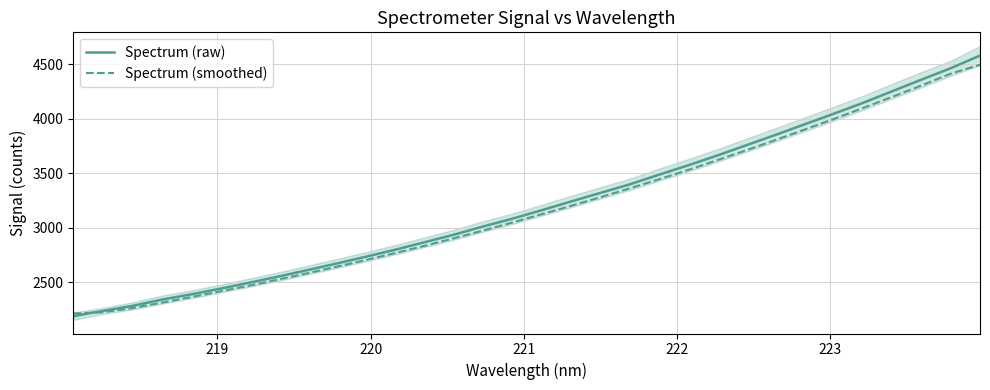

How many values in the Spectrum (smoothed) series are below 3123?

16